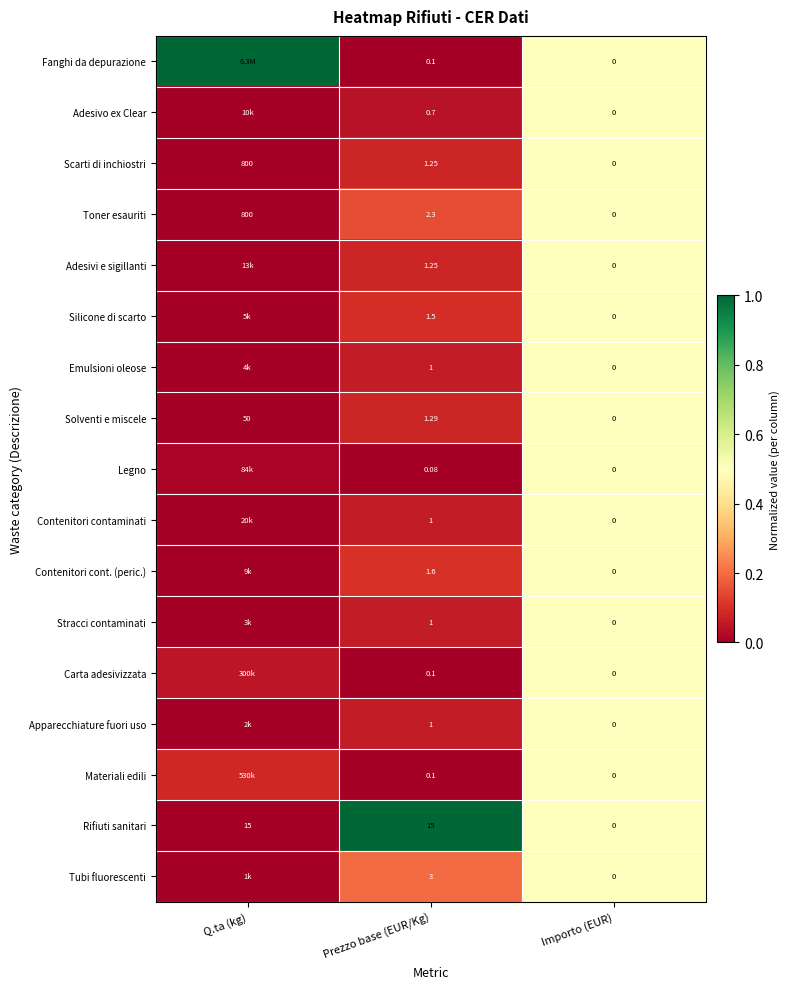

At which label is Scarti di inchiostri closest to 400?

Prezzo base (EUR/Kg)